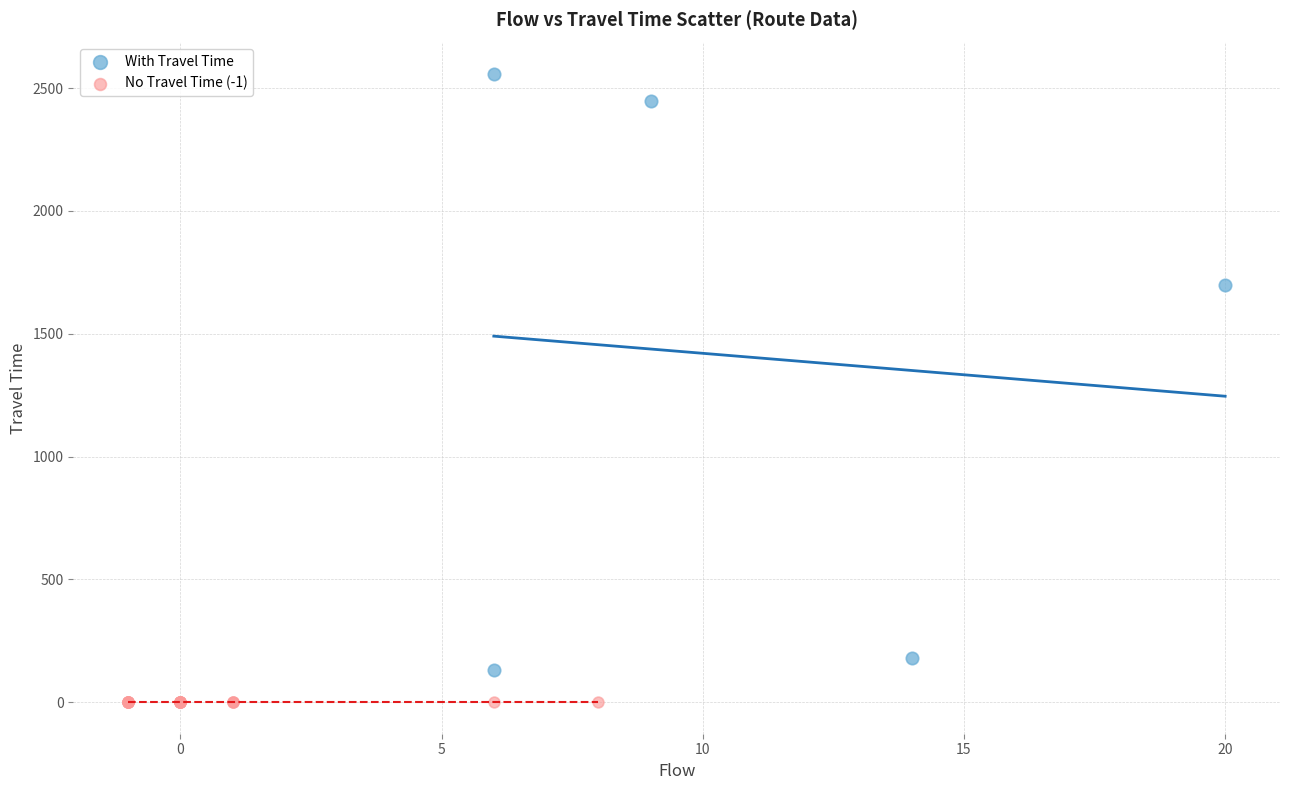

Which series contains the lowest Y value?

No Travel Time (-1)